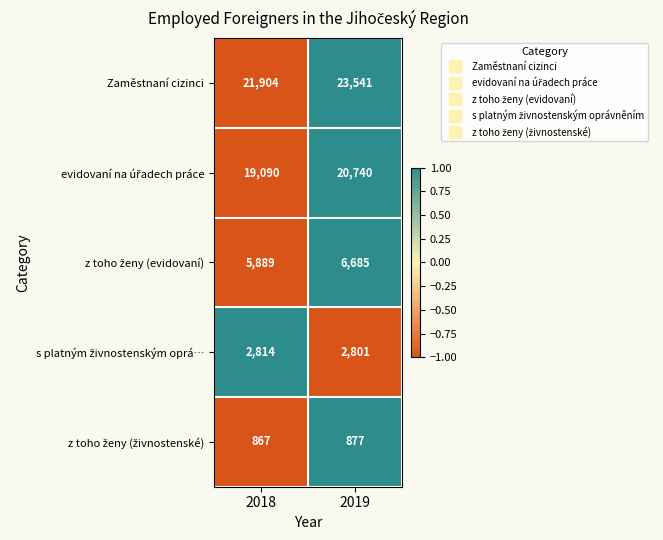

What is the minimum value shown in the chart?

867